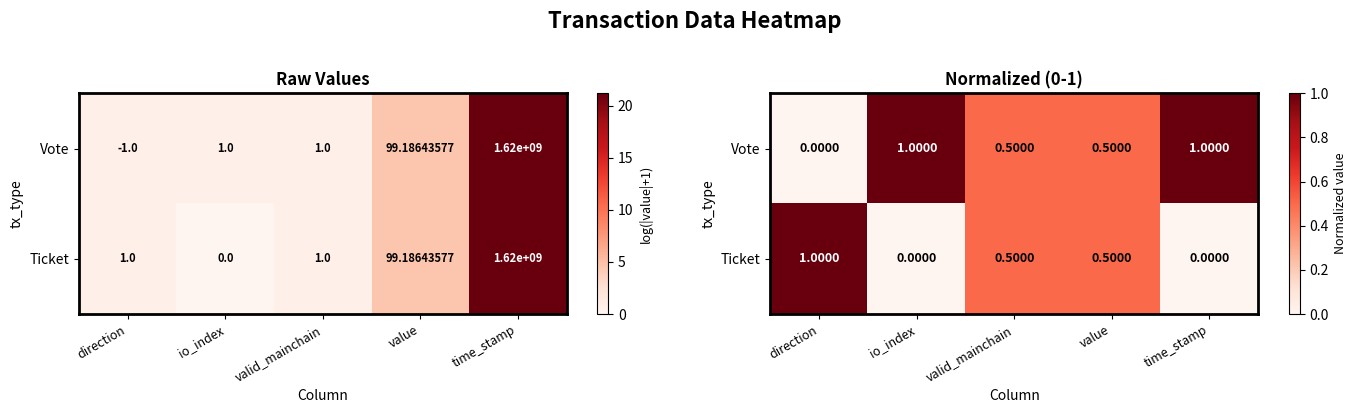

The value of Vote at valid_mainchain is 0.5. True or false?

True